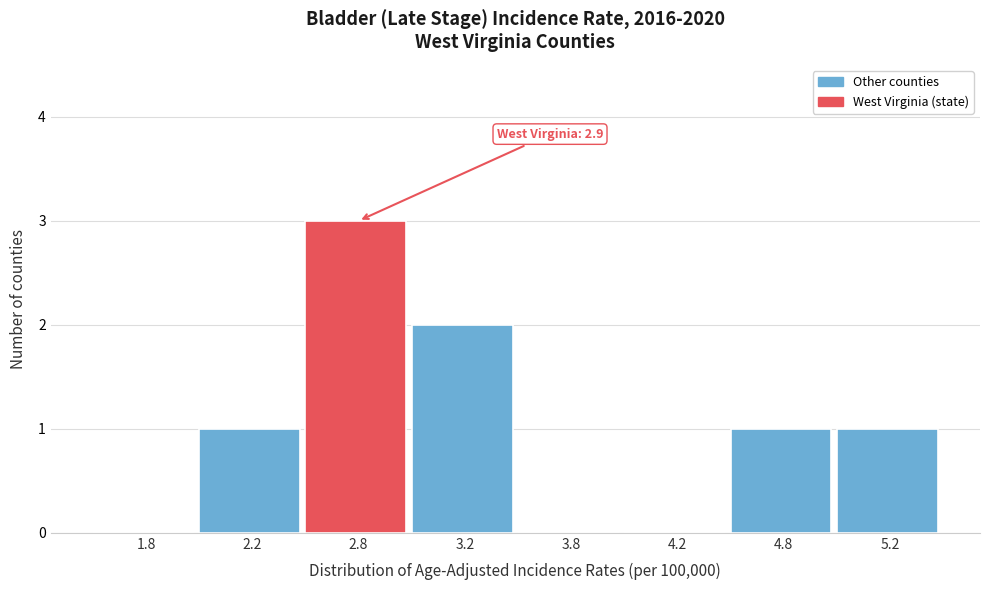

Reading left to right, transcribe all the data shown in this chart.

1.8=0	2.2=1	2.8=3	3.2=2	3.8=0	4.2=0	4.8=1	5.2=1